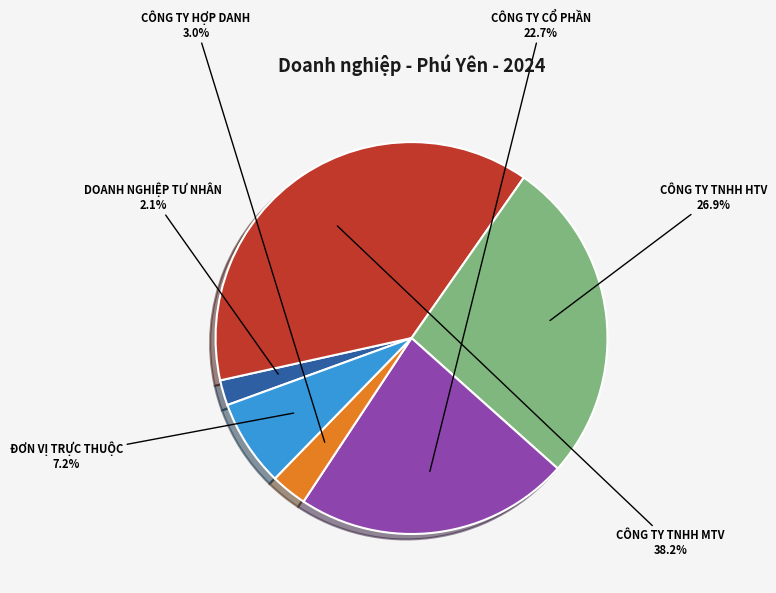

Which slice is the largest?

CÔNG TY TNHH MTV